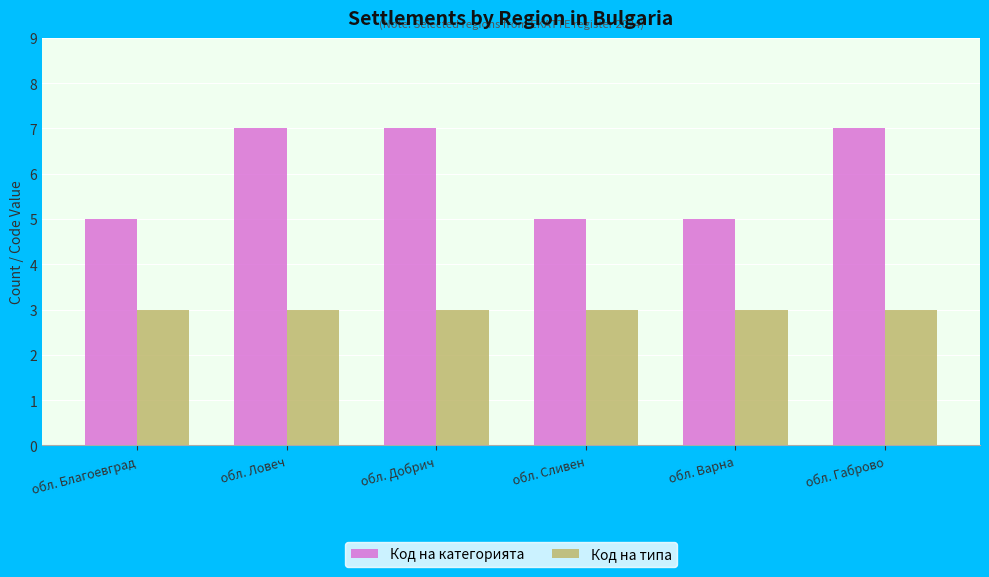

What is the label of the 6th bar from the left?

обл. Габрово